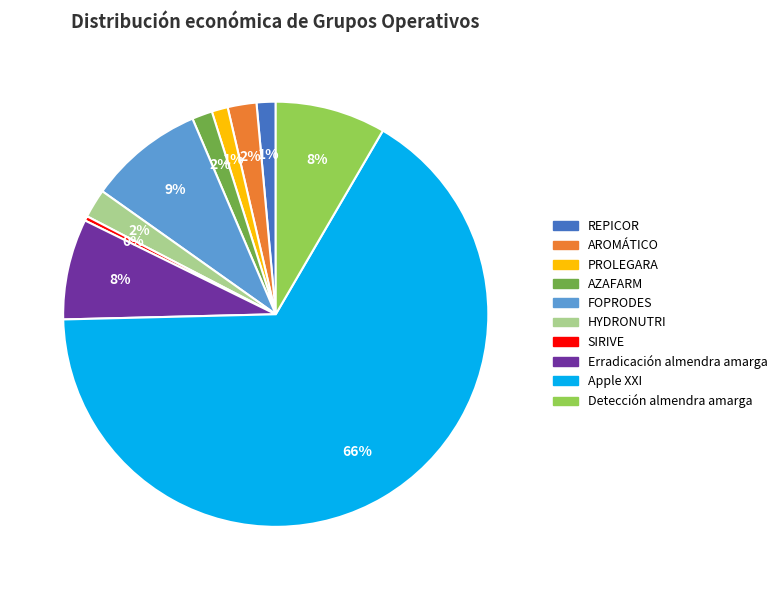

To the nearest percent, what is the average slice percentage?

10%